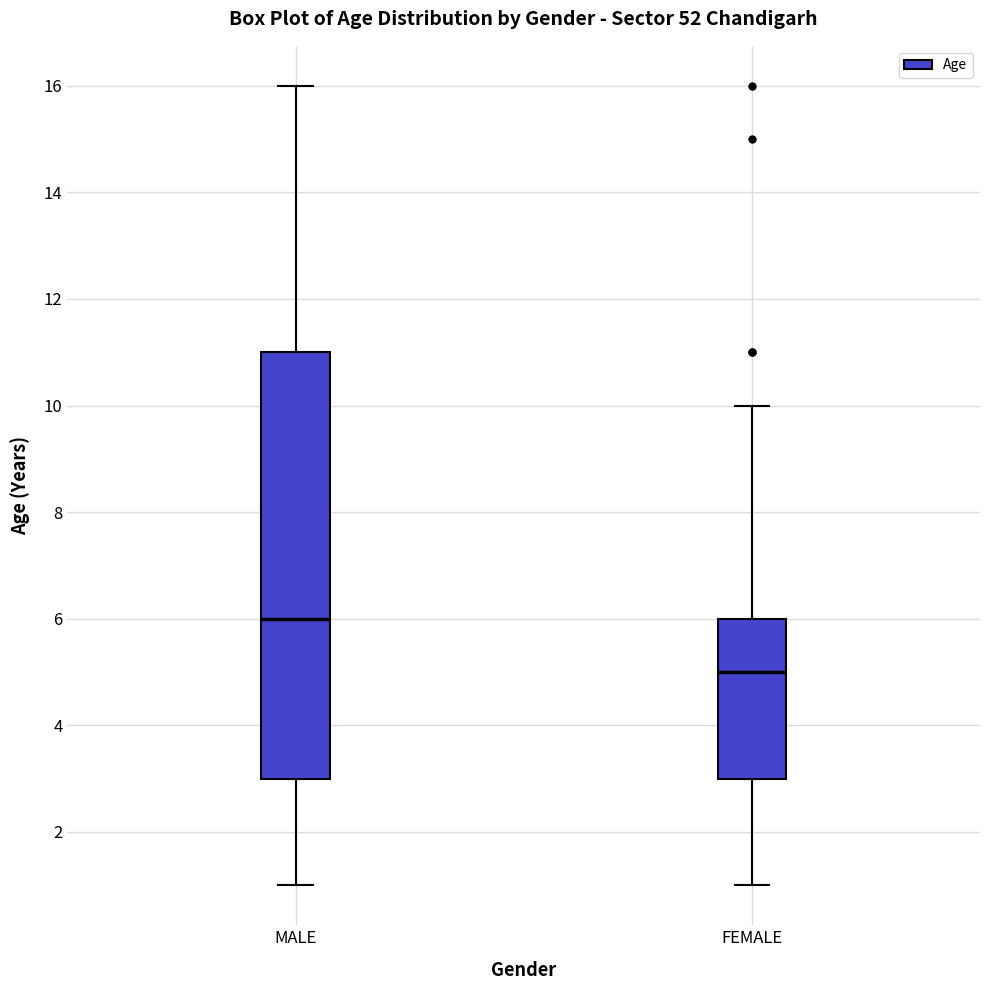

Reading left to right, read every box against the y-axis: the position of its median line, the range the box covers, and the ends of its whiskers. The values are not printed on the chart, so give them approximately, as read against the axis.

MALE: median 6, box 3 to 11, whiskers 1 to 16
FEMALE: median 5, box 3 to 6, whiskers 1 to 10